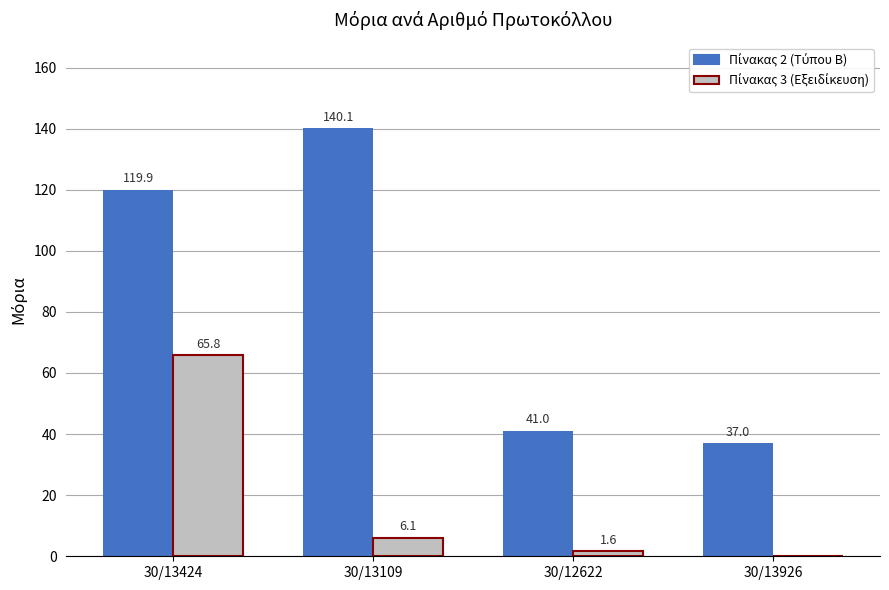

At which category is the sum across all series the highest?

30/13424